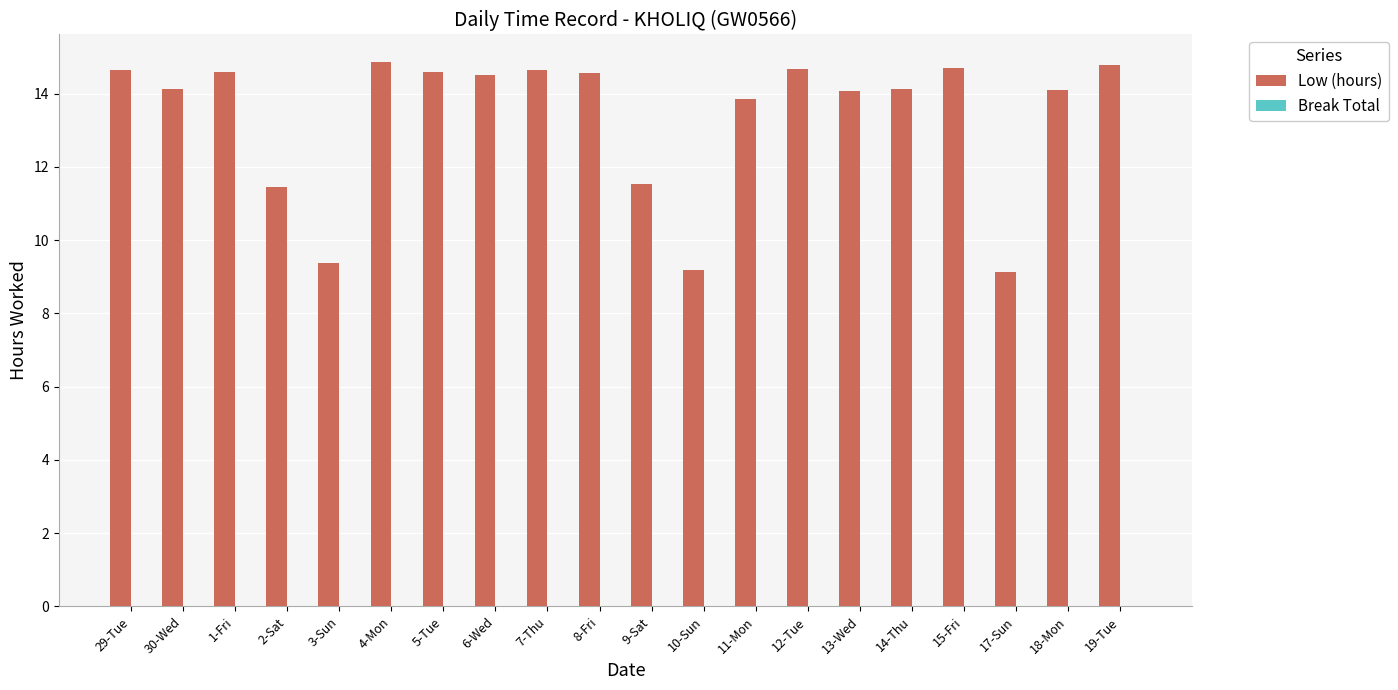

How many series are shown in this chart?

1